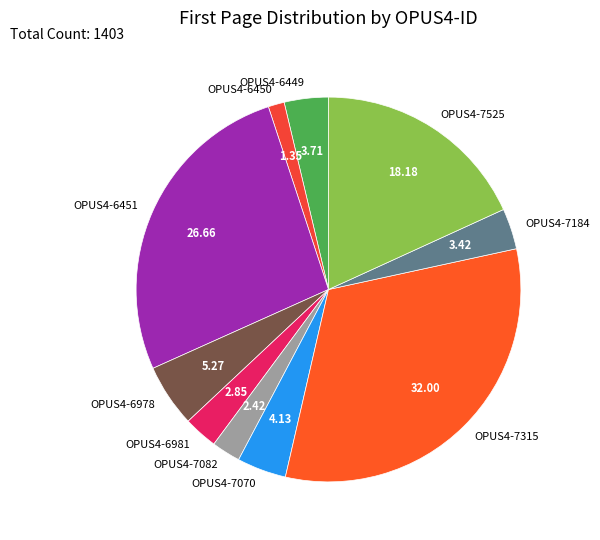

Is there any slice that represents more than half of the pie?

No